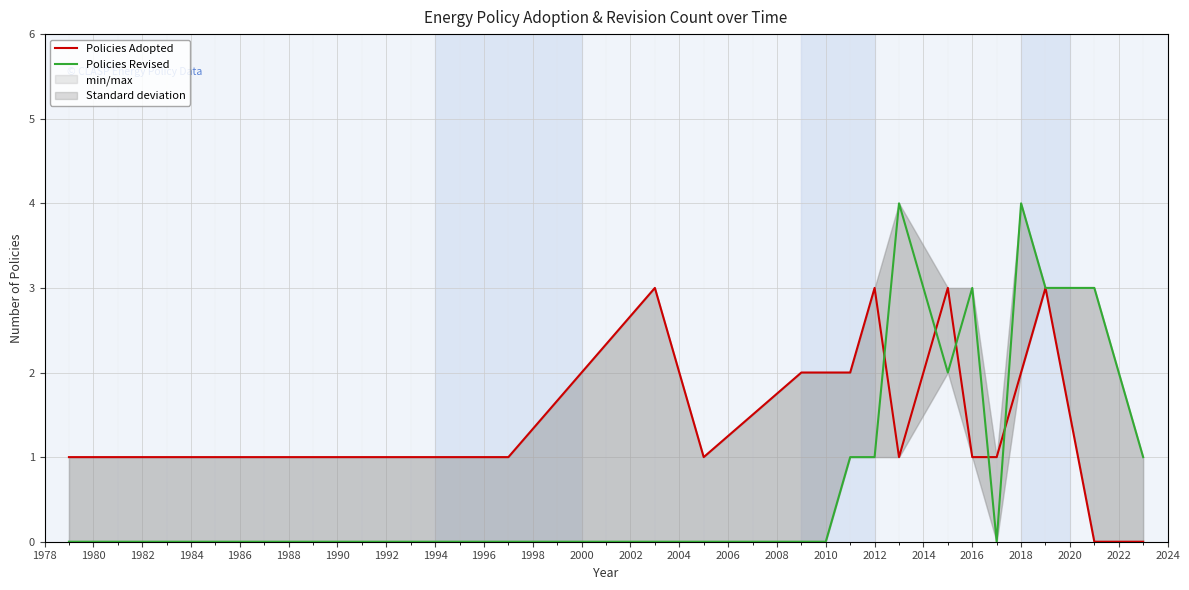

In Policies Revised, how many points are higher than both neighbors (excluding endpoints)?

3